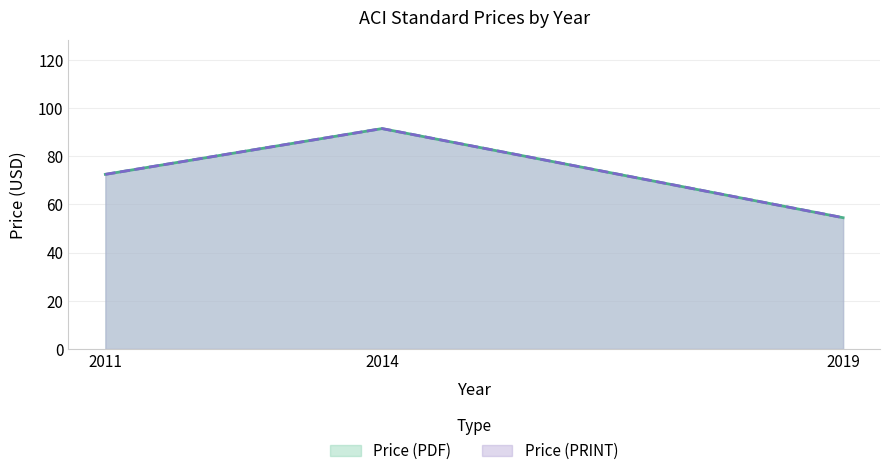

At how many categories does at least one series exceed 84?

1